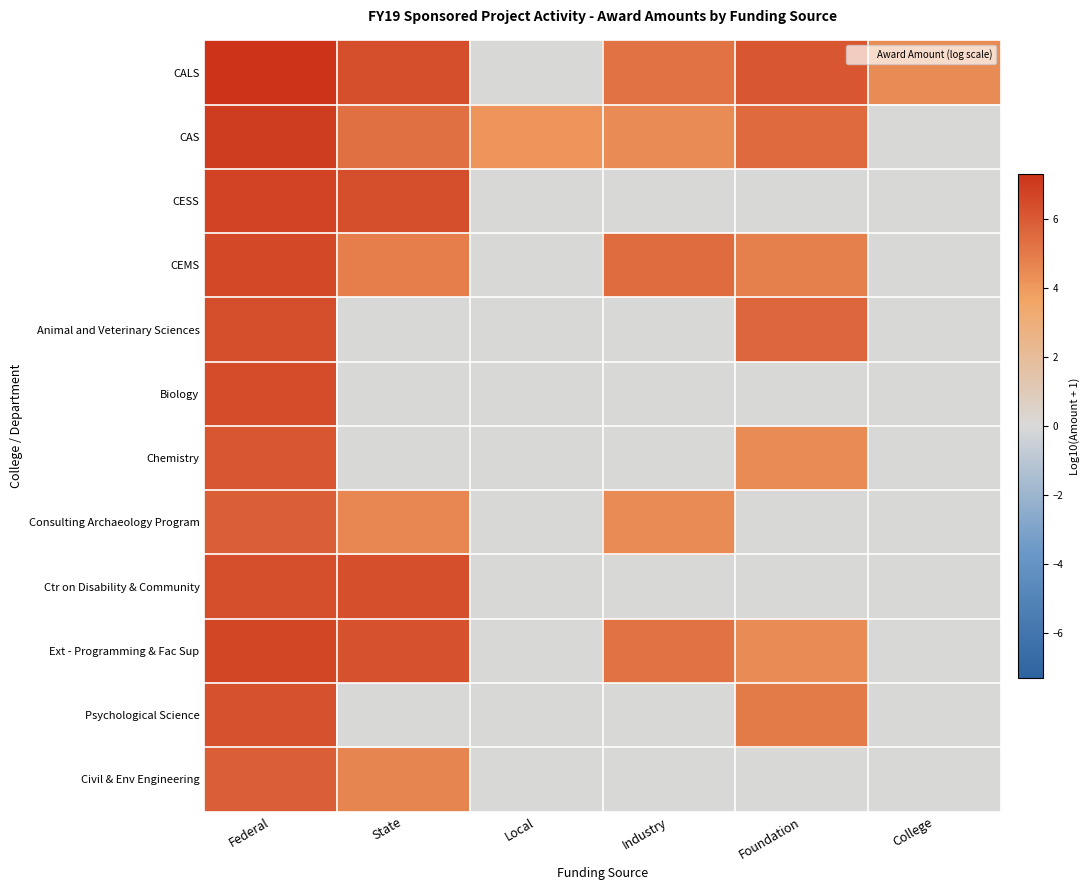

Which series has the largest range (max minus min)?

CALS